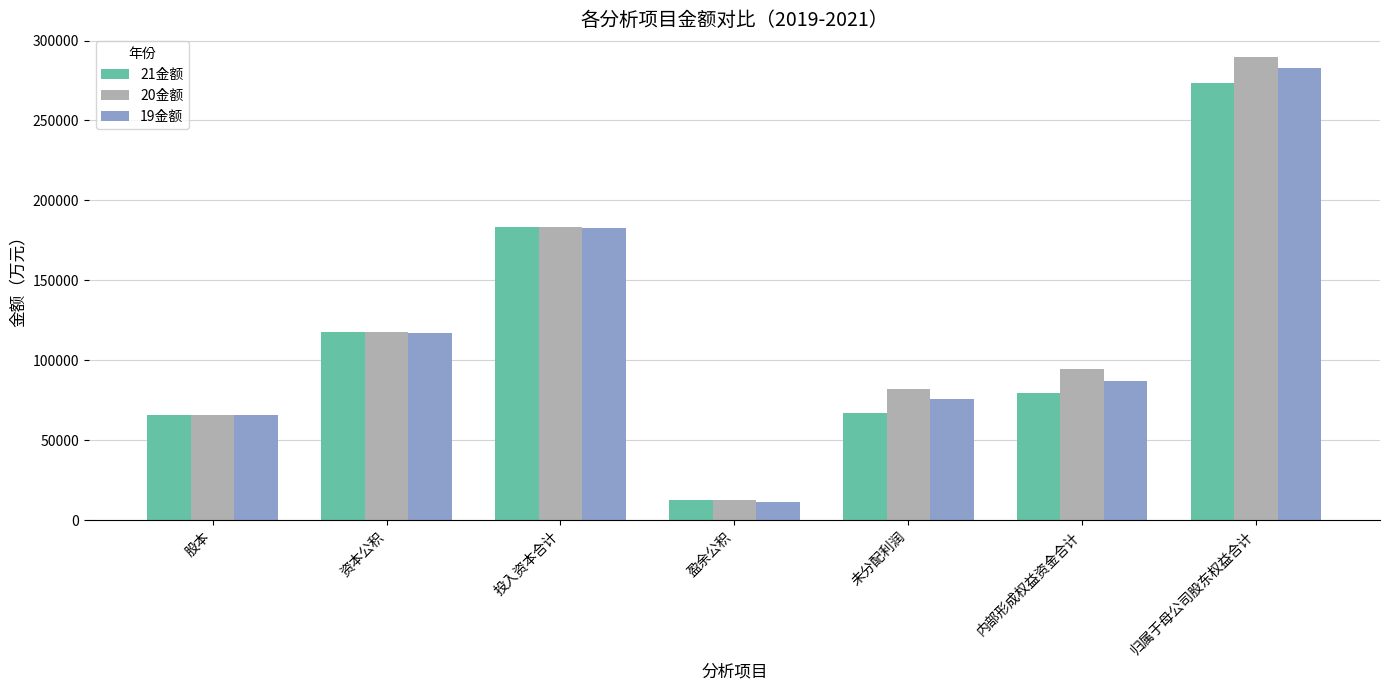

What is the sum of all 19金额 values?

822216.4